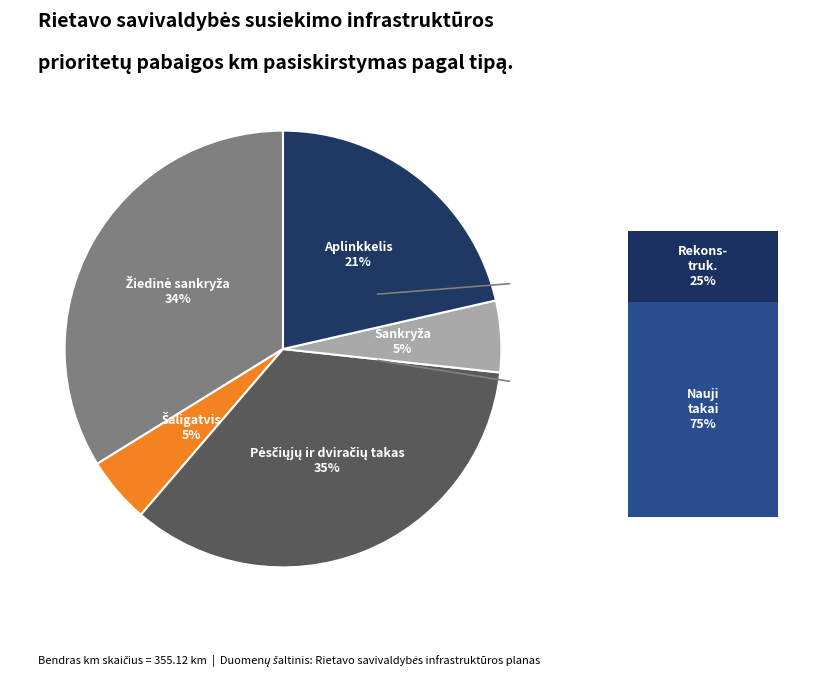

True or false: Šaligatvis (8) accounts for 17% of the total.

False